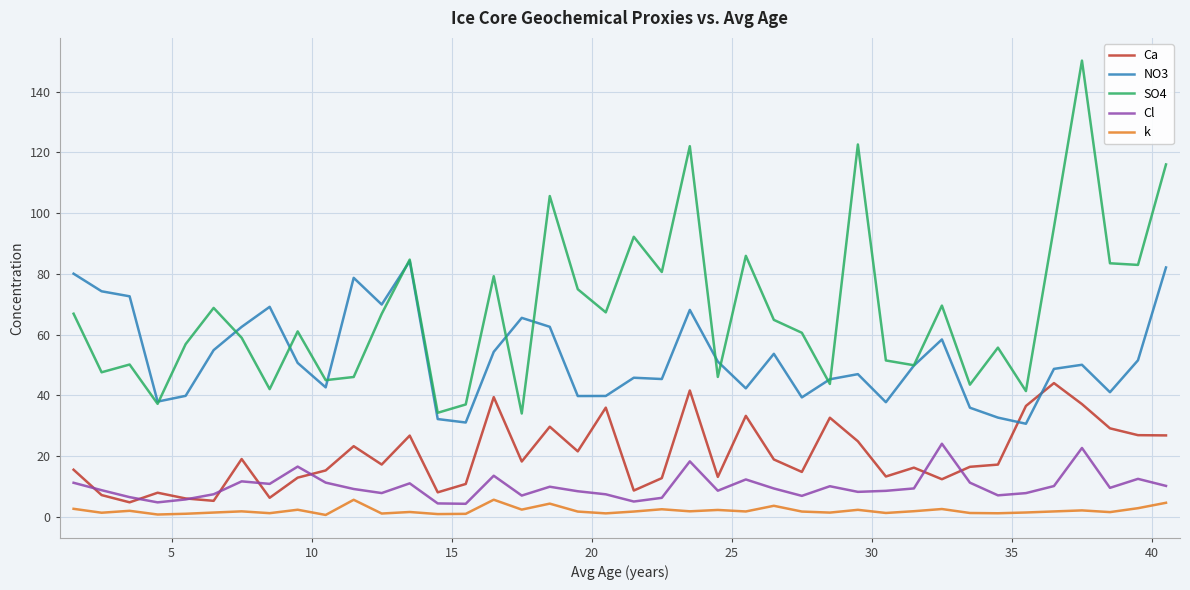

List the series in order of their peak value, lowest first.

k, Cl, Ca, NO3, SO4